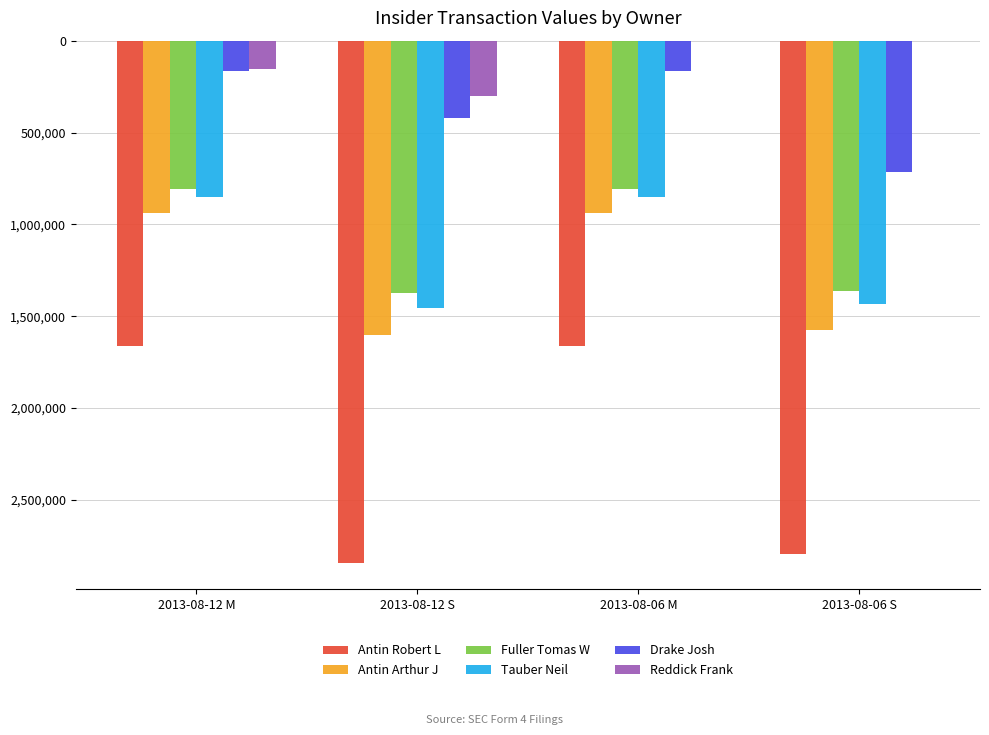

Are the bars grouped side by side (vs. stacked)?

Yes